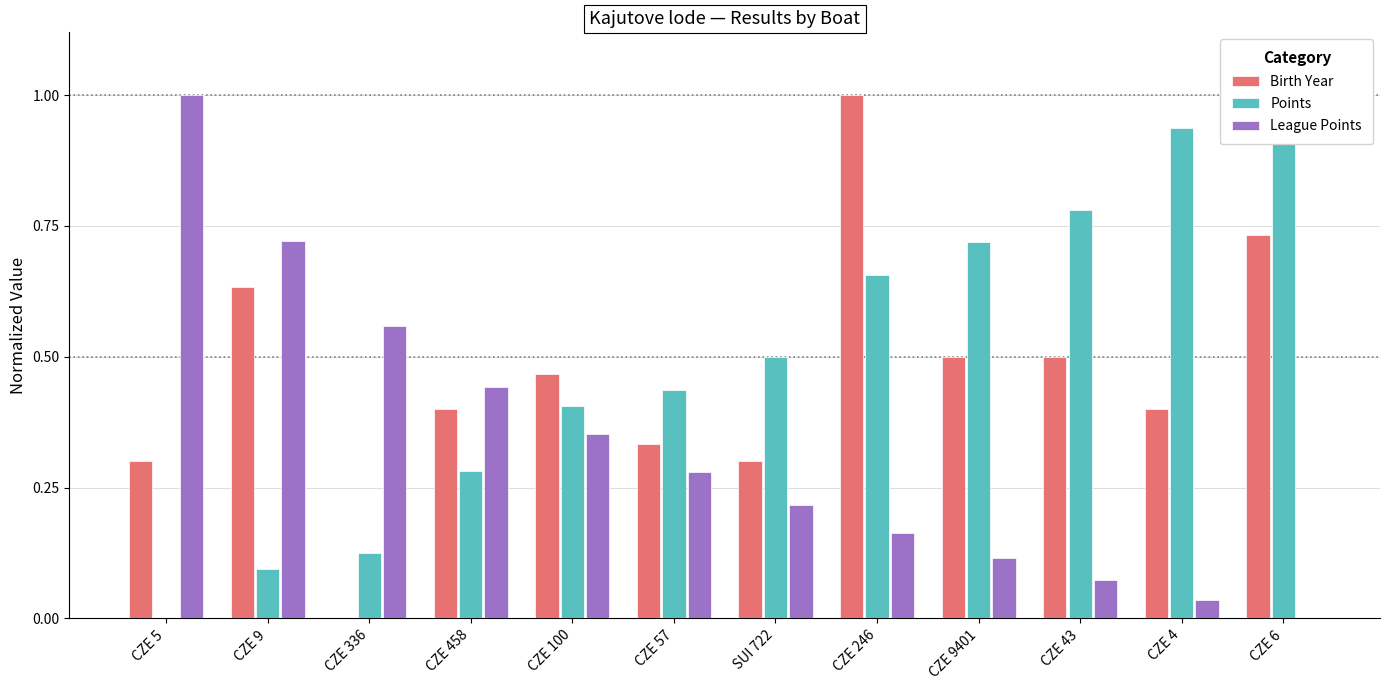

What is the maximum value shown in the chart?

1.0